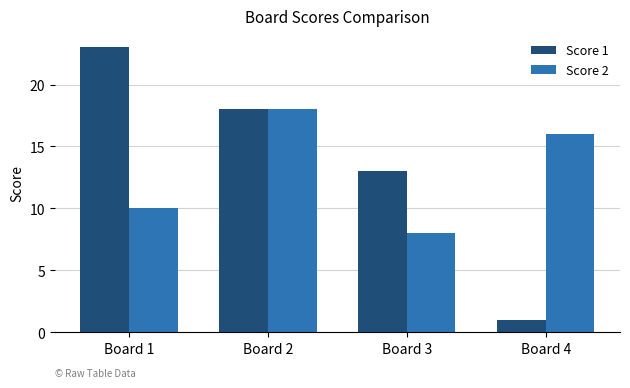

Reading right to left, list all the values displayed in this chart.

Score 1: 1	13	18	23
Score 2: 16	8	18	10